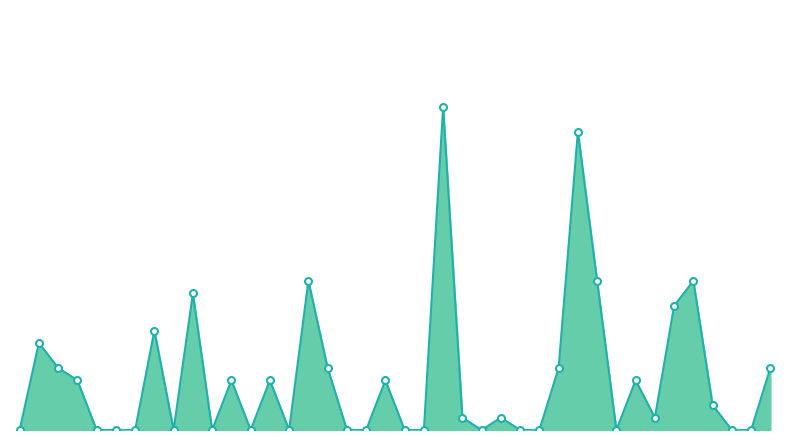

At which category does the chart reach its minimum across all series?

00:00